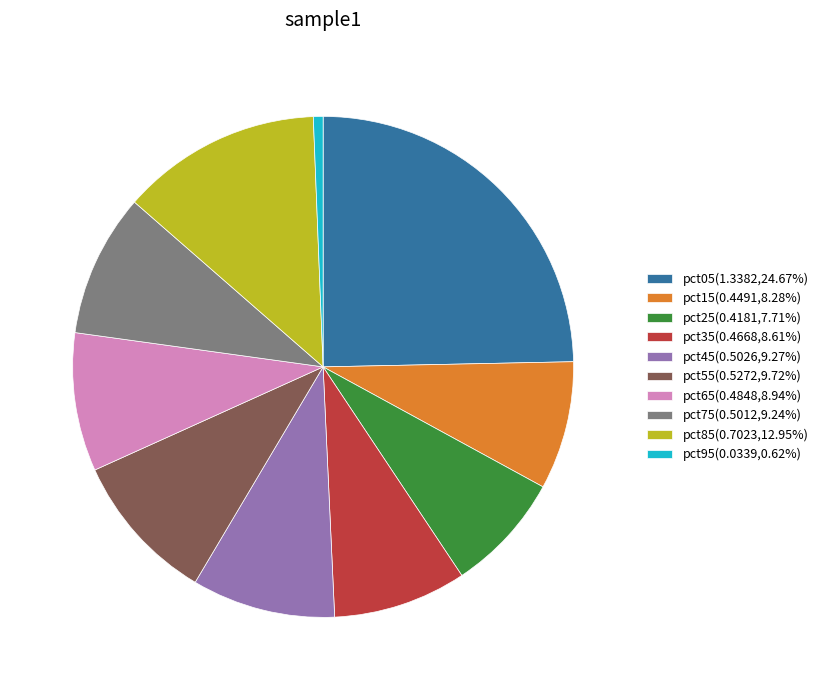

Which category has the smallest portion of the pie?

pct95